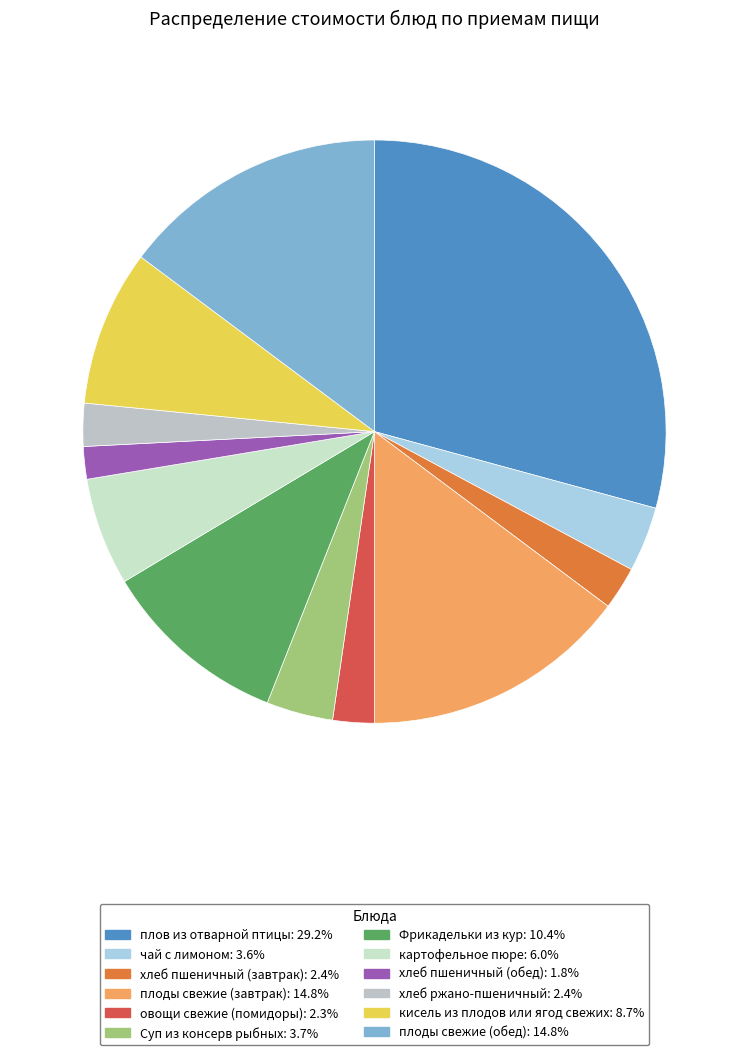

To the nearest percent, what portion does чай с лимоном represent?

4%